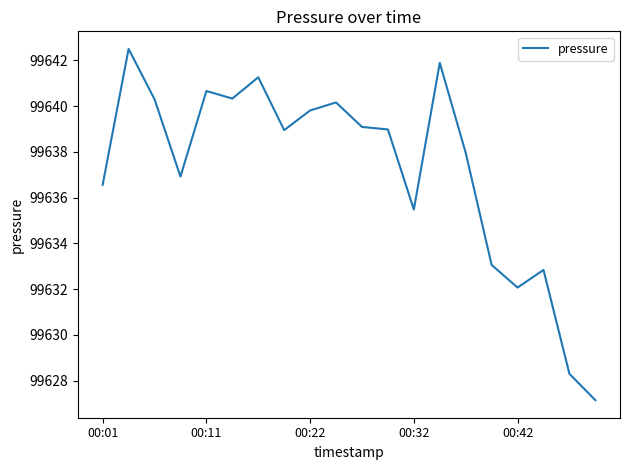

What is the greatest value displayed?

99642.5